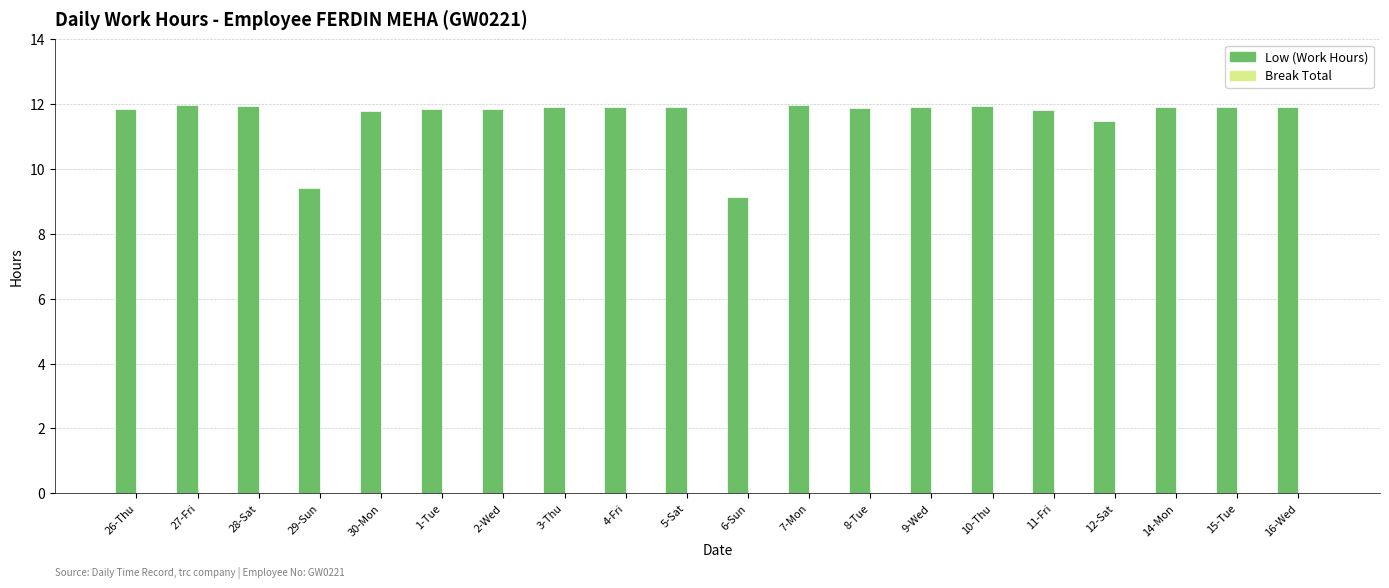

Approximately how many times larger is the value at 7-Mon compared to 26-Thu?

1.0